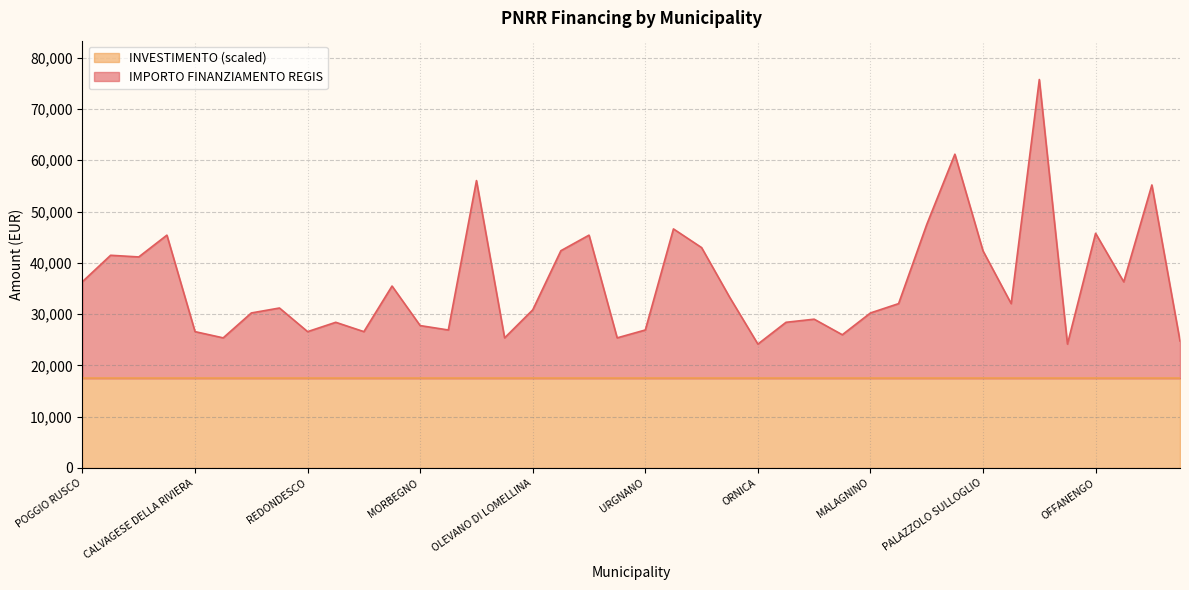

The chart shows a value of 25372.6 at ZINASCO. True or false?

True